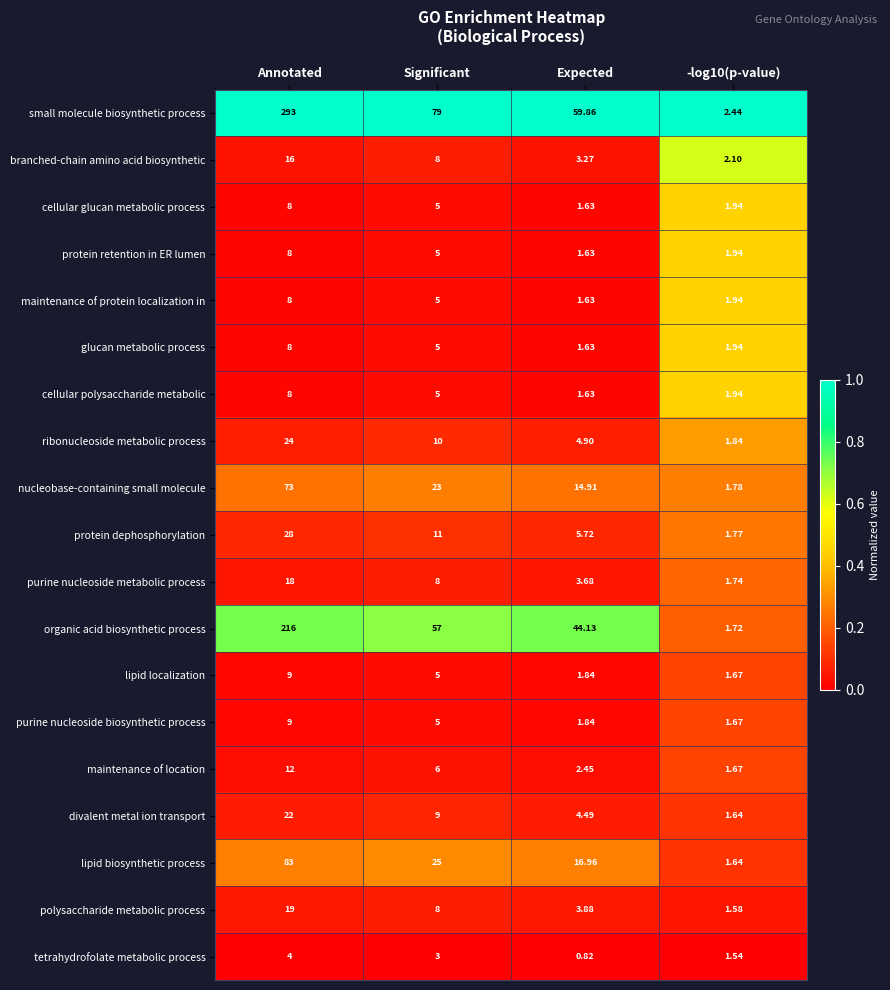

At which category is the sum across all series the highest?

Annotated